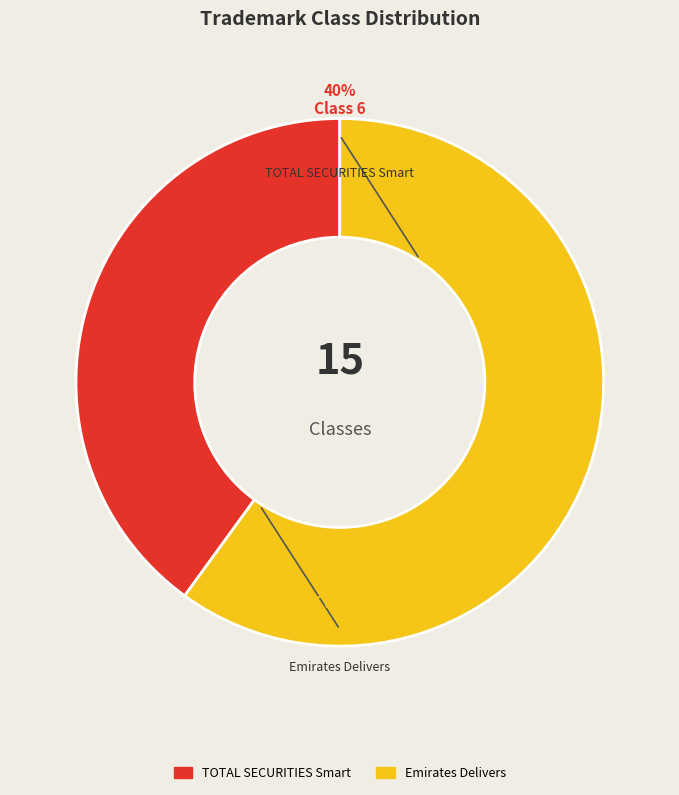

Which slice is the smallest?

TOTAL SECURITIES Smart